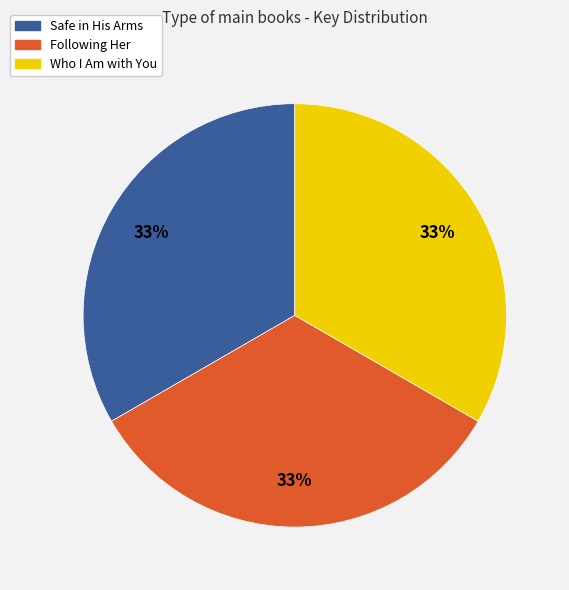

Combined, do Who I Am with You and Following Her account for over 50%?

Yes